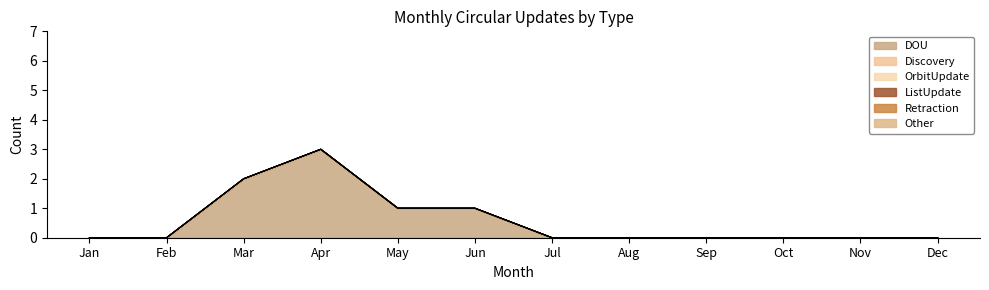

True or false: OrbitUpdate and Discovery cross at least once.

False